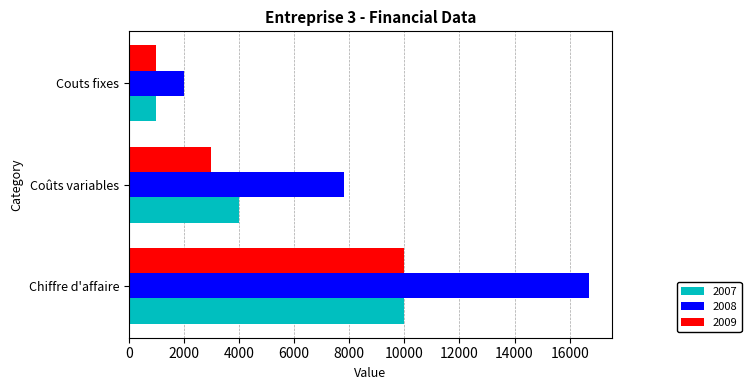

Between Coûts variables and Couts fixes, which series saw the biggest shift?

2008